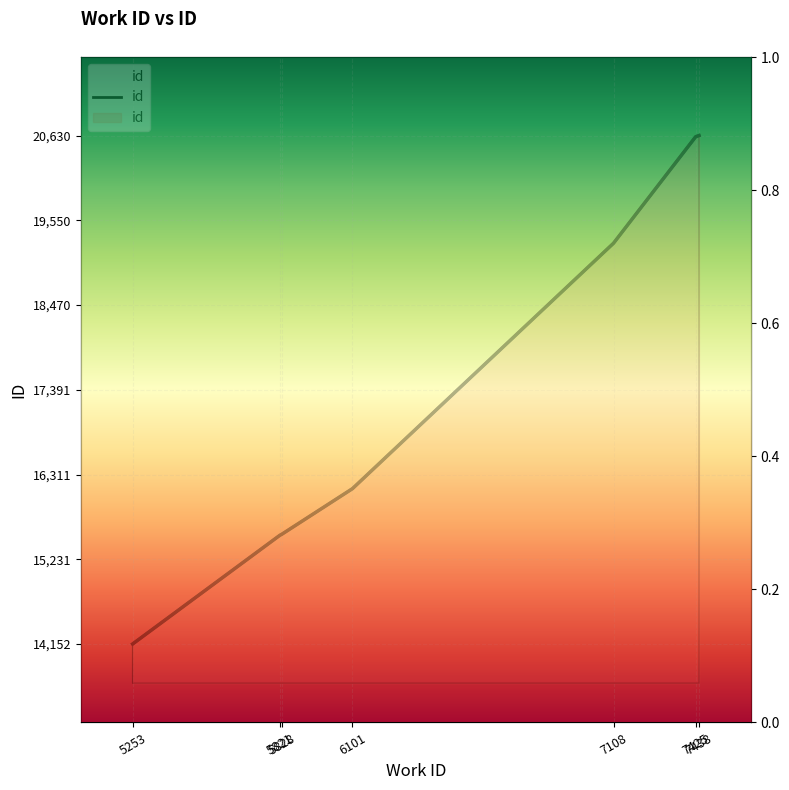

What is the value of the 7th point from the left?

20630